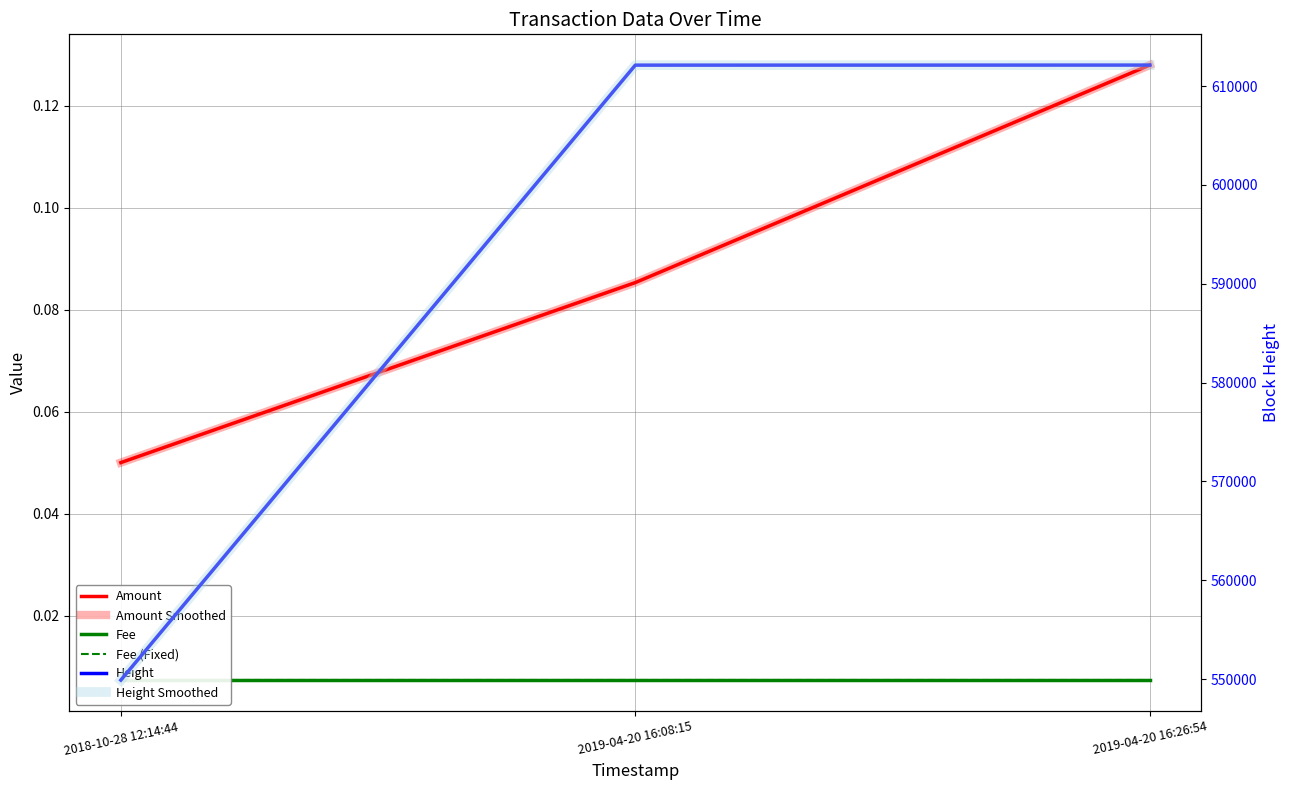

Which series changed the most between 2019-04-20 16:08:15 and 2019-04-20 16:26:54?

Height